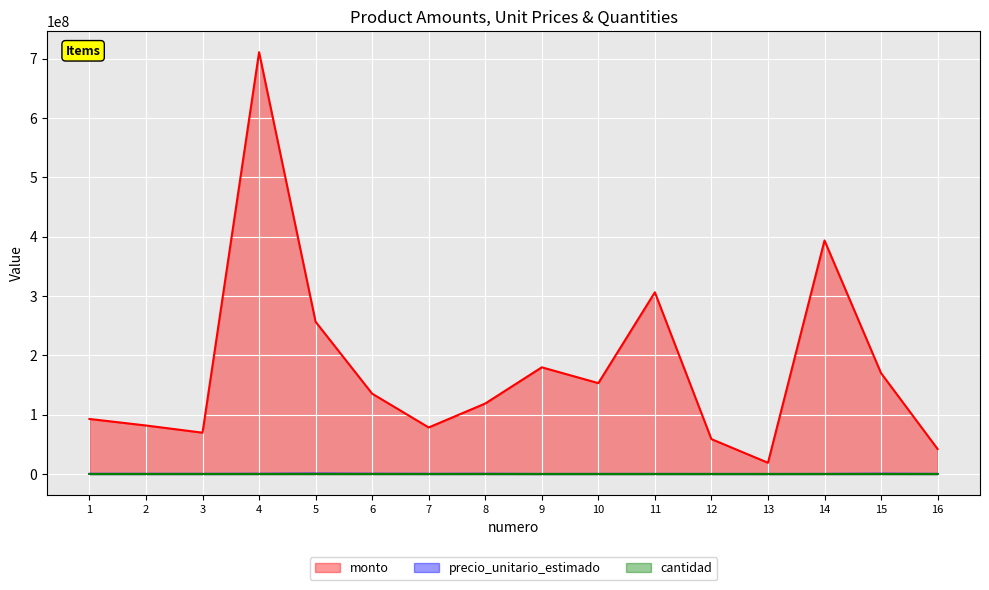

Where does the monto series first go above 135316202?

4